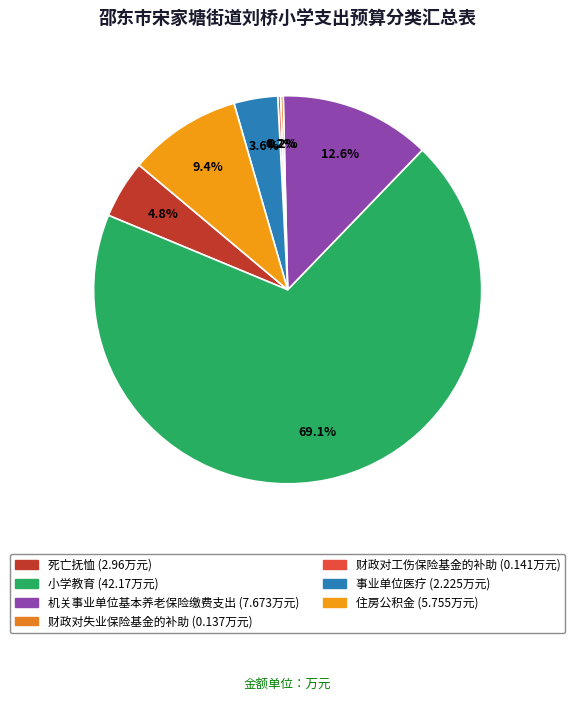

Approximately how many times larger is the value at 死亡抚恤 compared to 住房公积金?

0.5